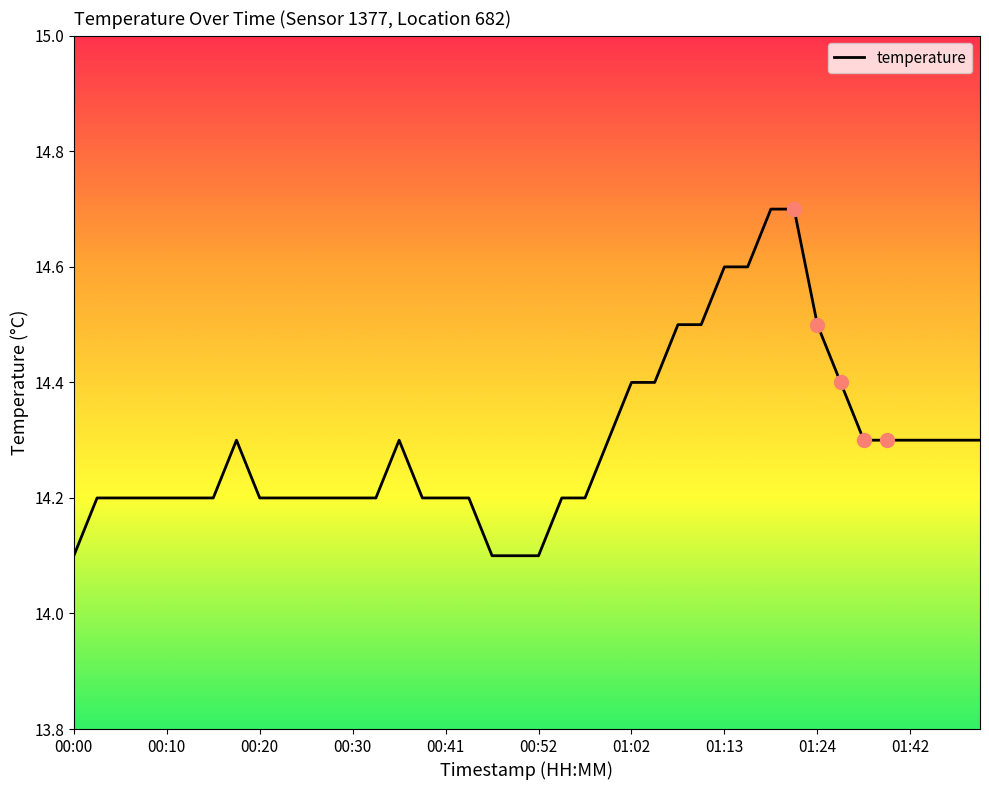

What is the smallest value displayed?

14.1